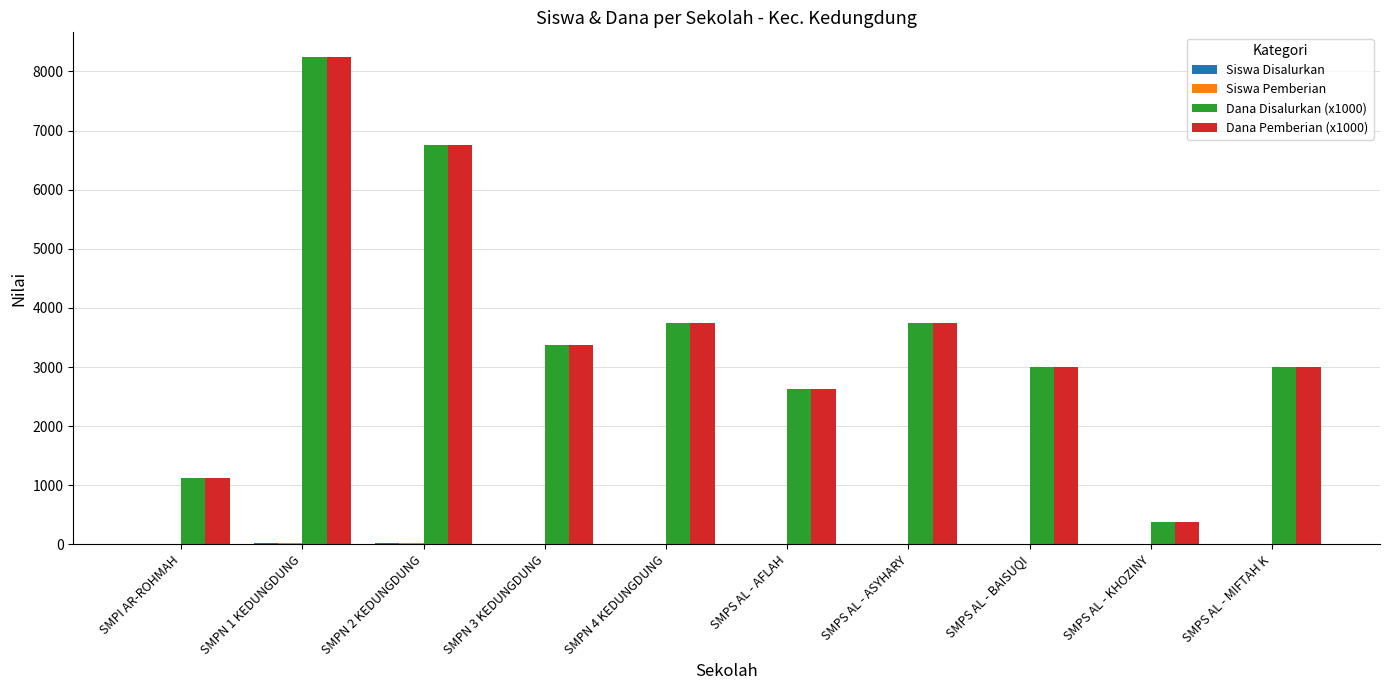

Where does the Dana Disalurkan (x1000) series first go above 3375?

SMPN 1 KEDUNGDUNG